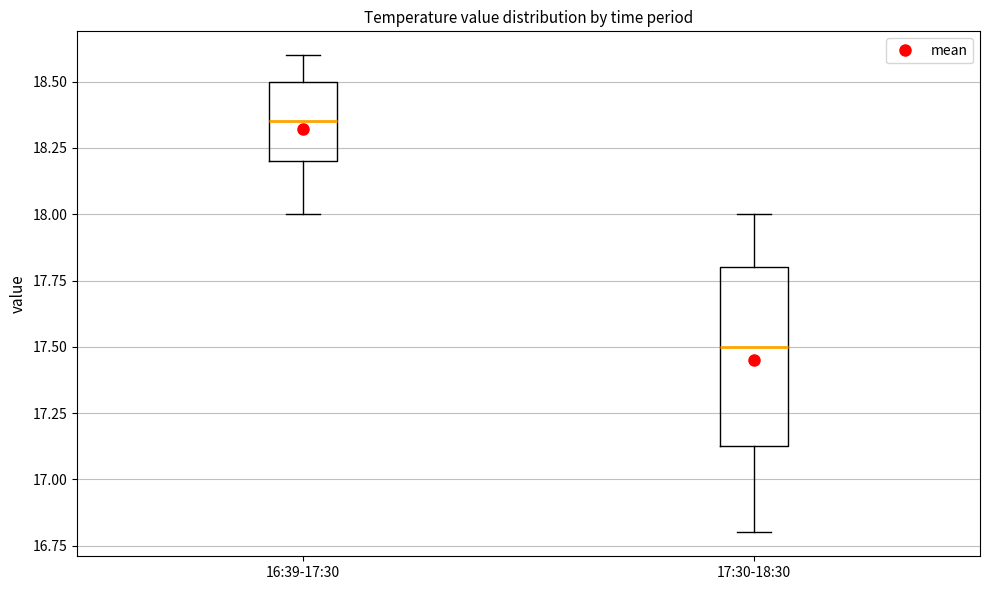

Comparing the boxes themselves (not the whiskers), which one is the tallest?

17:30-18:30